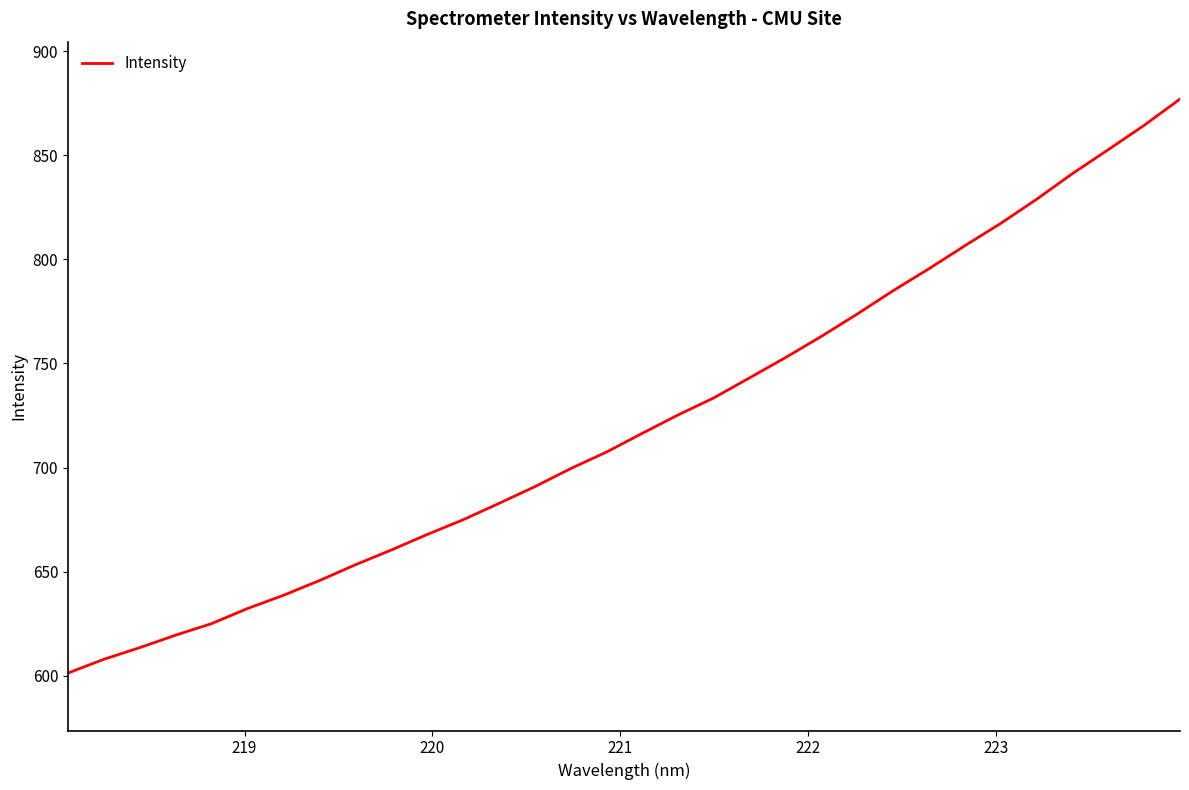

What is the difference between the maximum and minimum values?

275.6